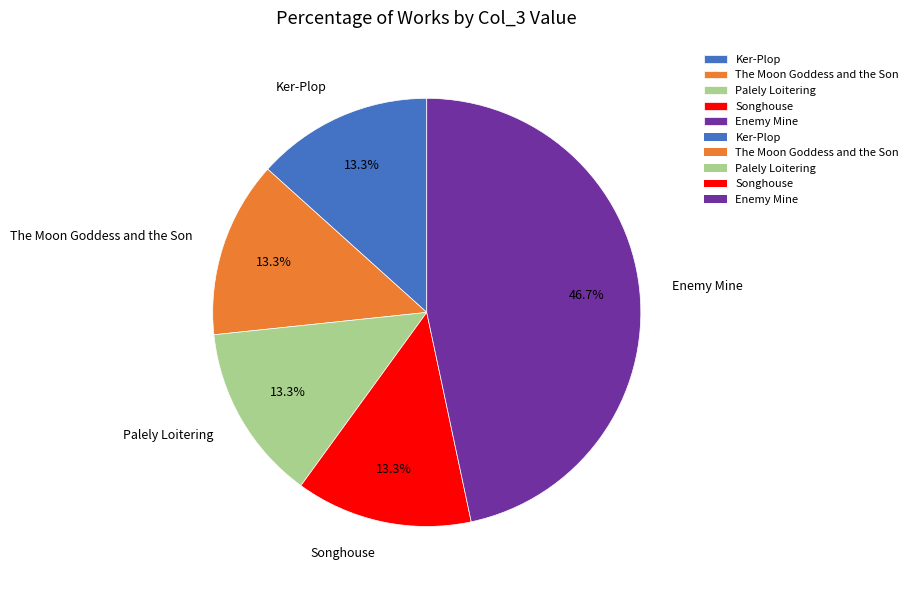

The Enemy Mine slice represents 47% of the pie. True or false?

True